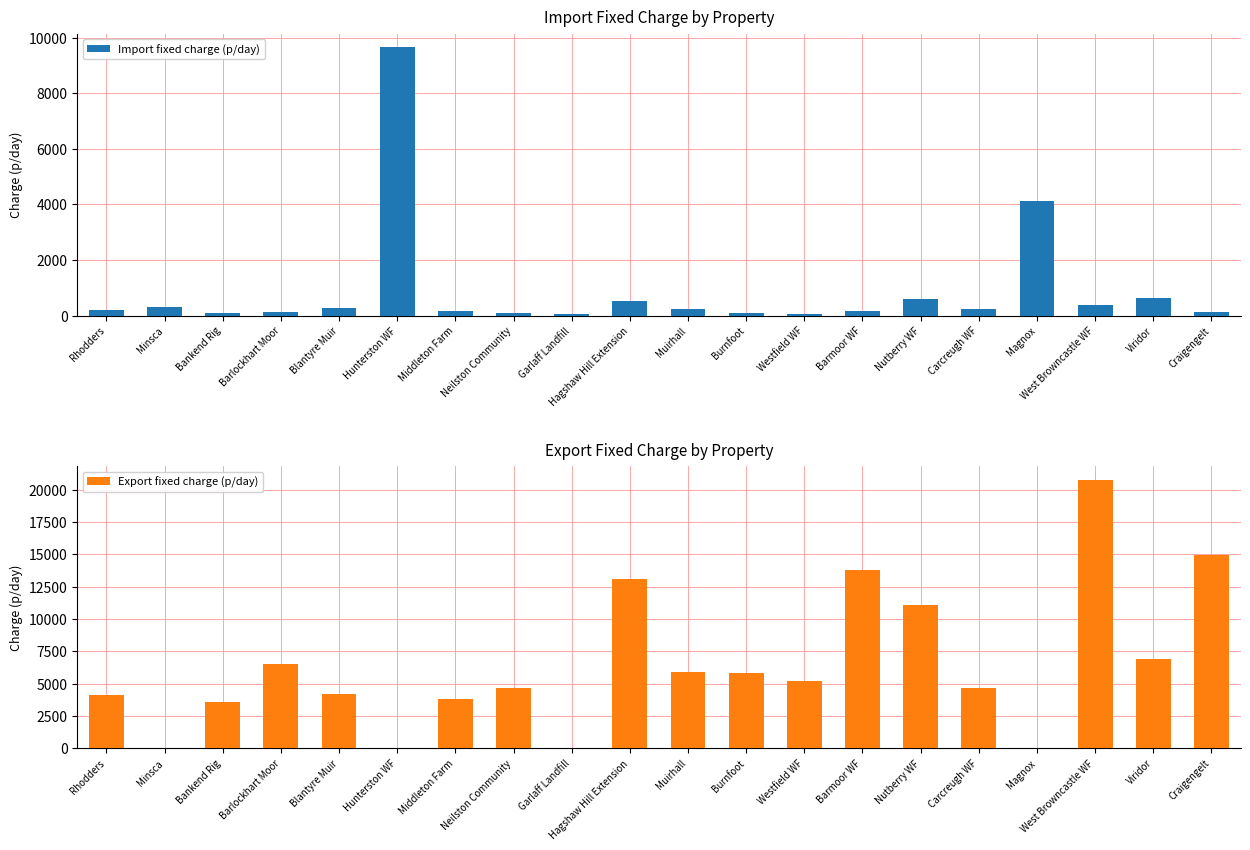

The value of Export fixed charge (p/day) at Nutberry WF is 11108.0. True or false?

True